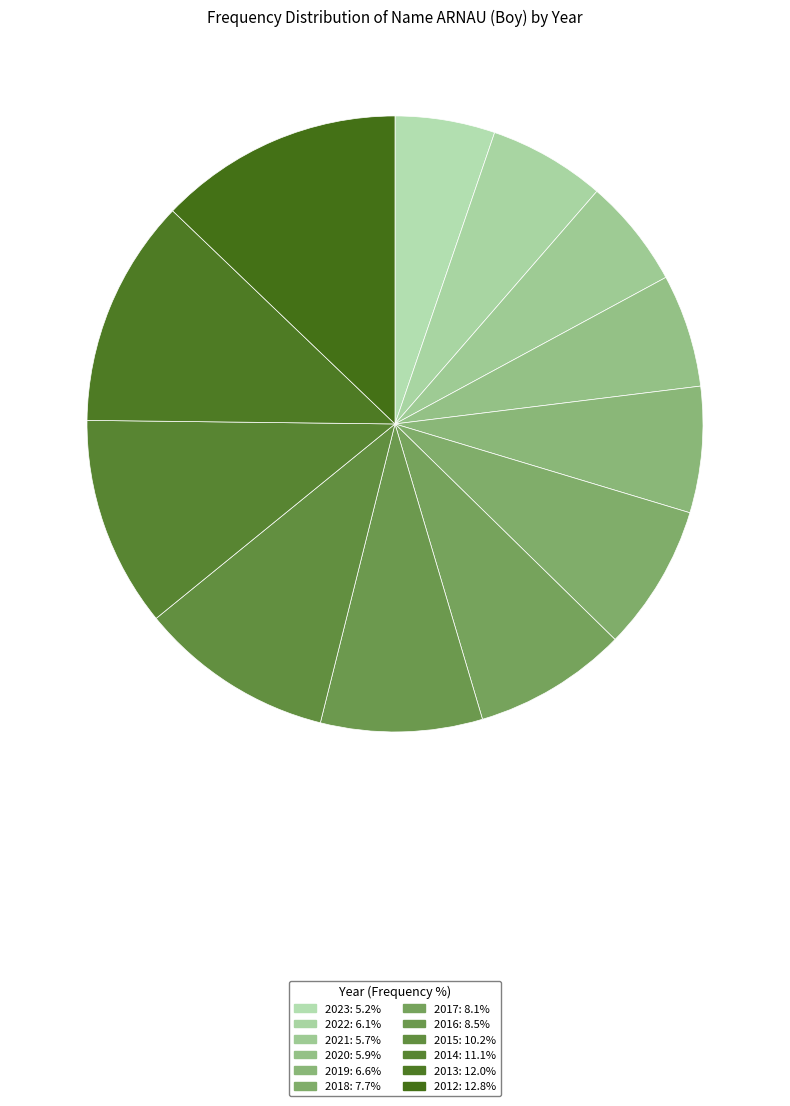

Combined, do 2016 and 2014 account for over 50%?

No